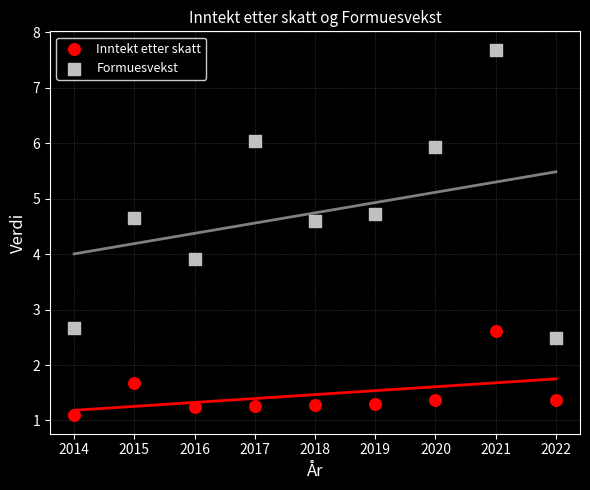

Which series contains the highest Y value?

Formuesvekst